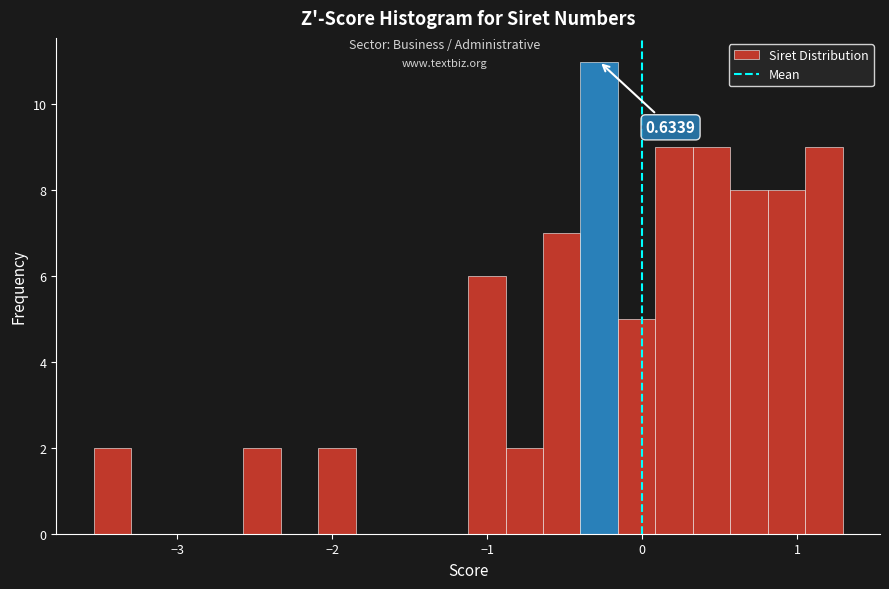

Around what value on the x-axis is the tallest bar? Give the approximate position of its centre, as read against the axis.

-0.3